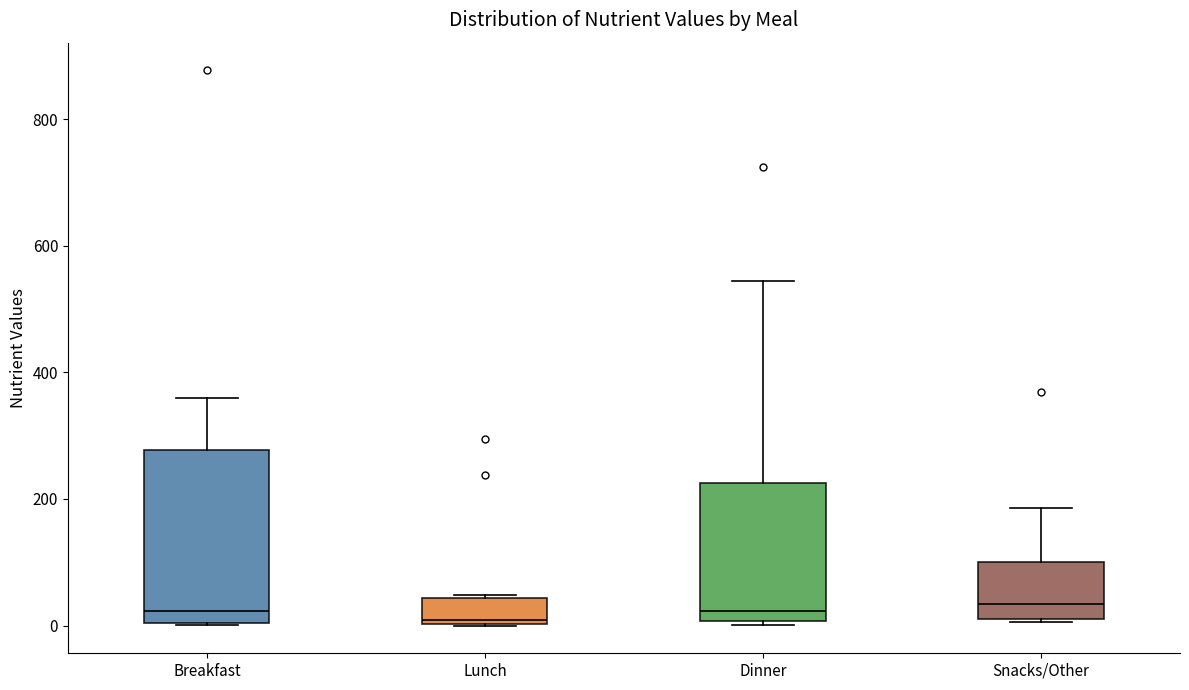

Comparing the boxes themselves (not the whiskers), which one is the tallest?

Breakfast